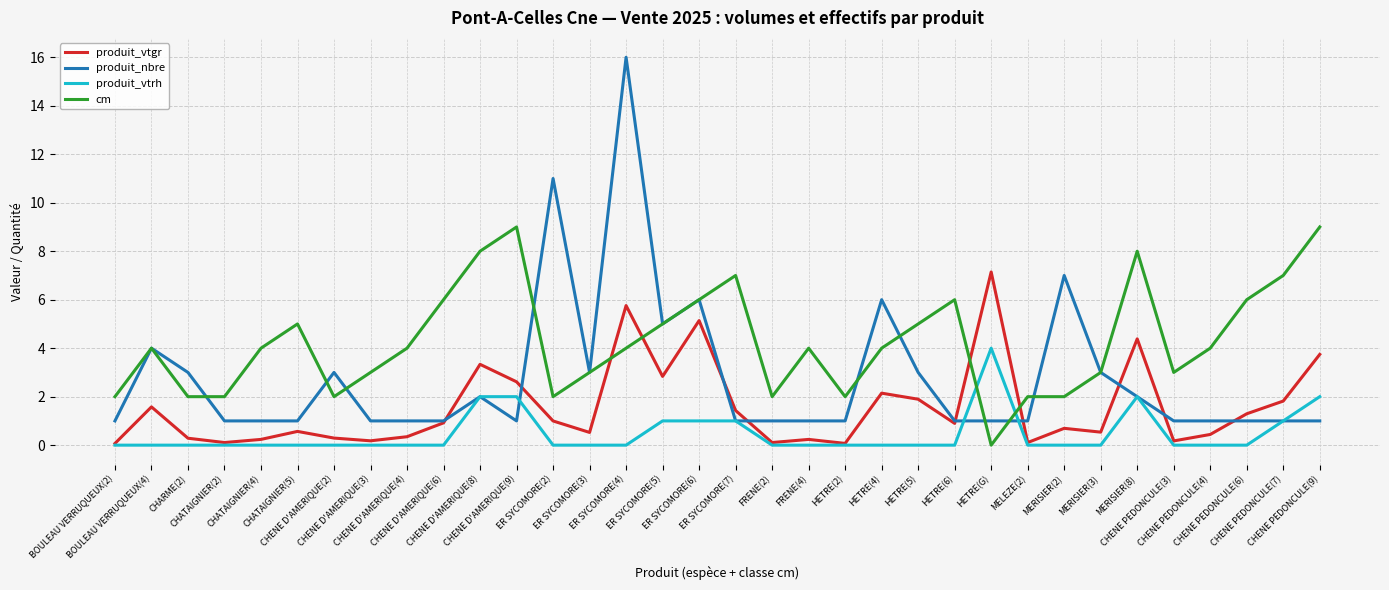

What is the maximum value for produit_nbre?

16.0